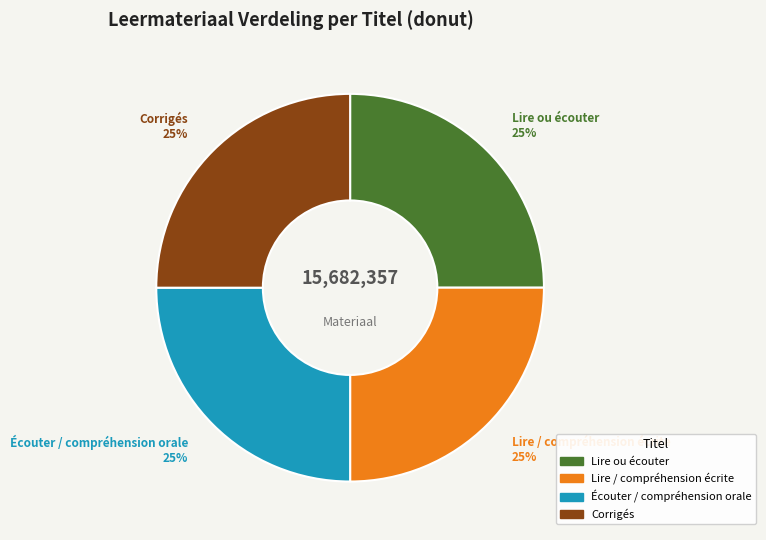

Is it true that Lire / compréhension écrite is 25% of the pie?

True